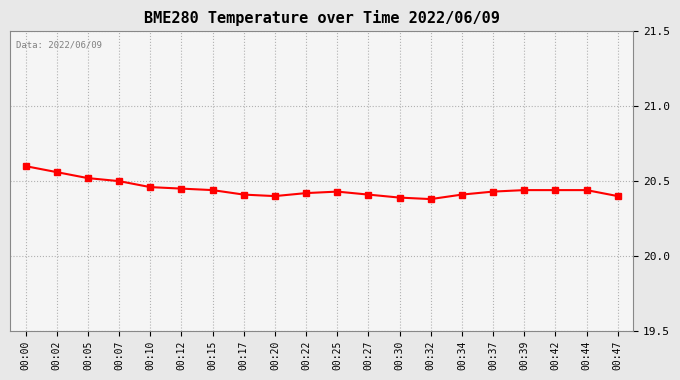

Approximately how many times larger is the value at 00:39 compared to 00:07?

1.0